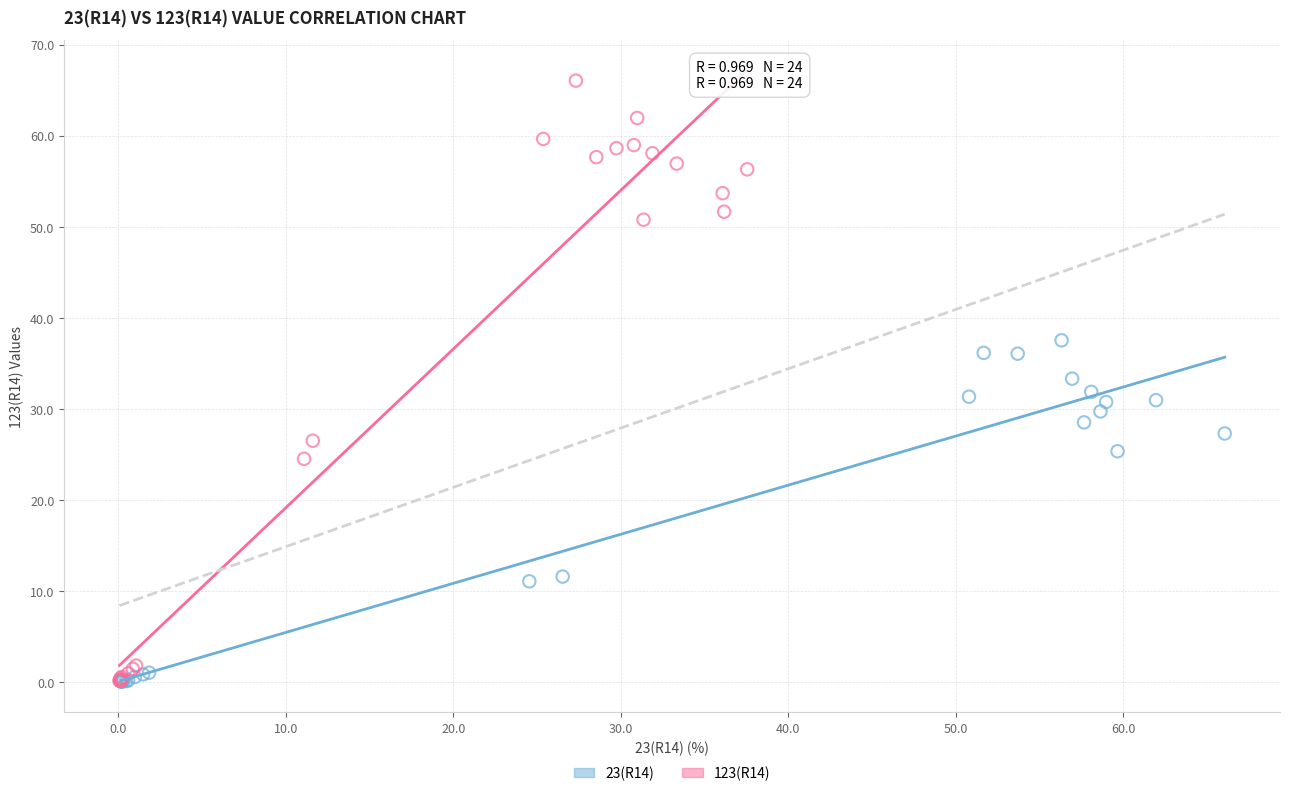

Which series contains the highest Y value?

123(R14)